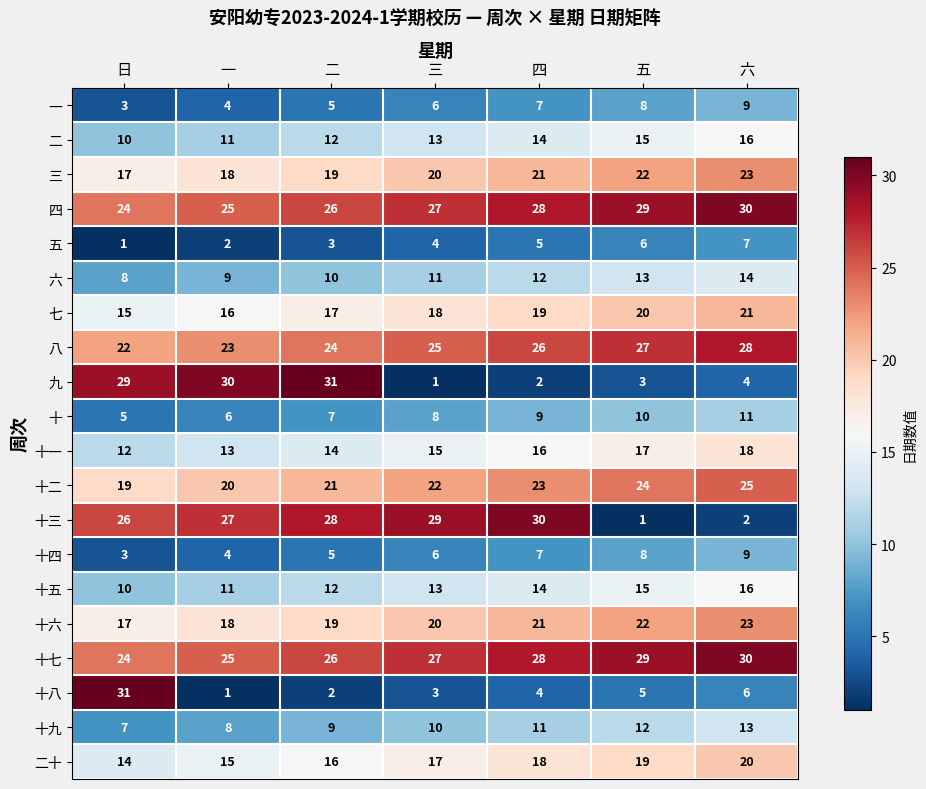

Between 三 and 六, which series saw the biggest shift?

十三